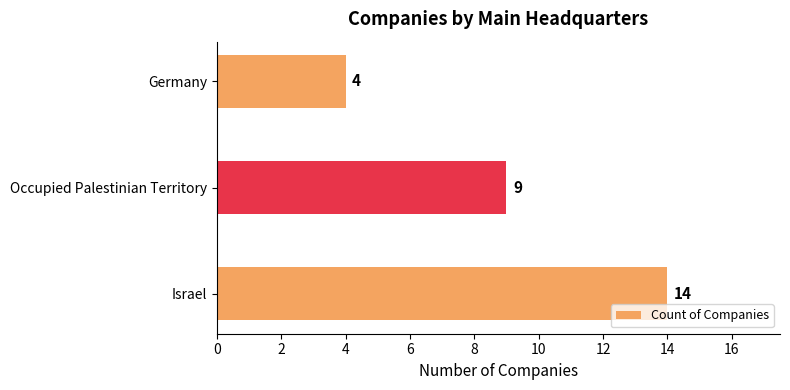

Rank the categories by value from highest to lowest.

Israel, Occupied Palestinian Territory, Germany